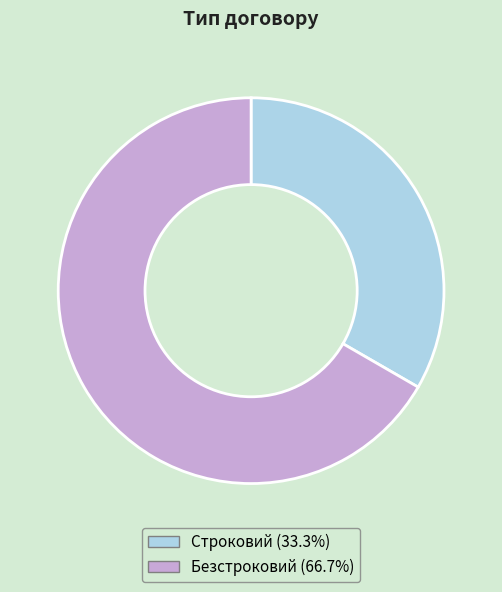

What is the ratio of the value at Безстроковий to the value at Строковий?

2.0